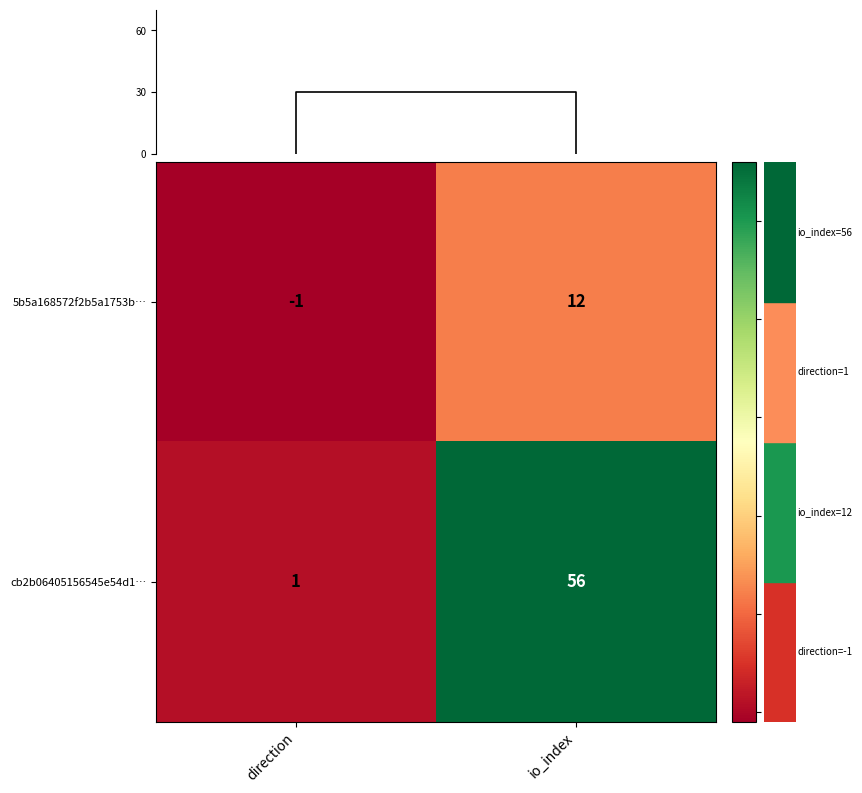

Which category has the highest value across all series?

io_index